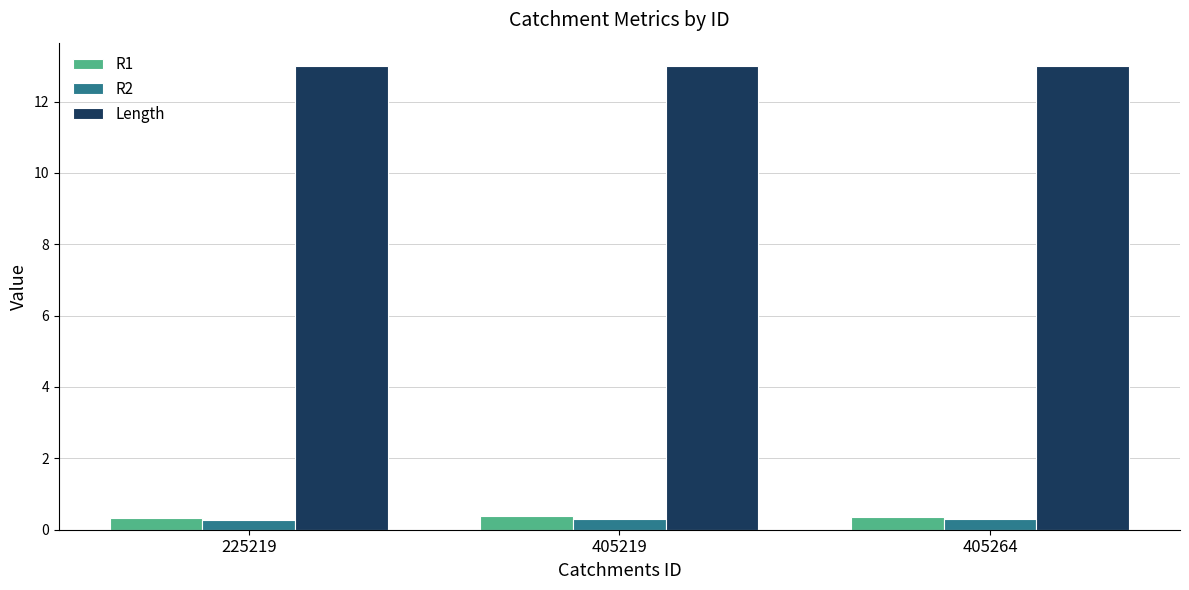

True or false: Length has a value of 6.2 at 405219.

False